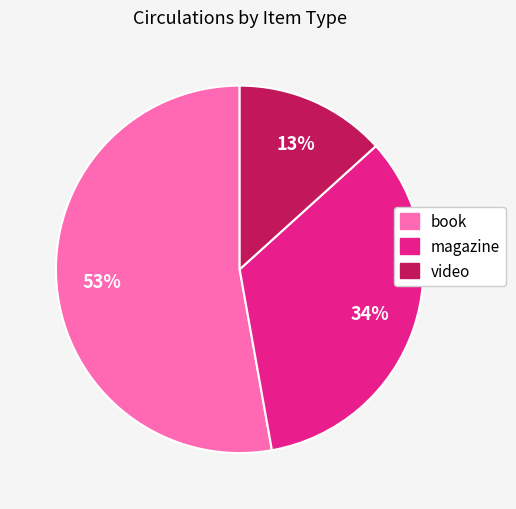

Combined, do video and magazine account for over 50%?

No